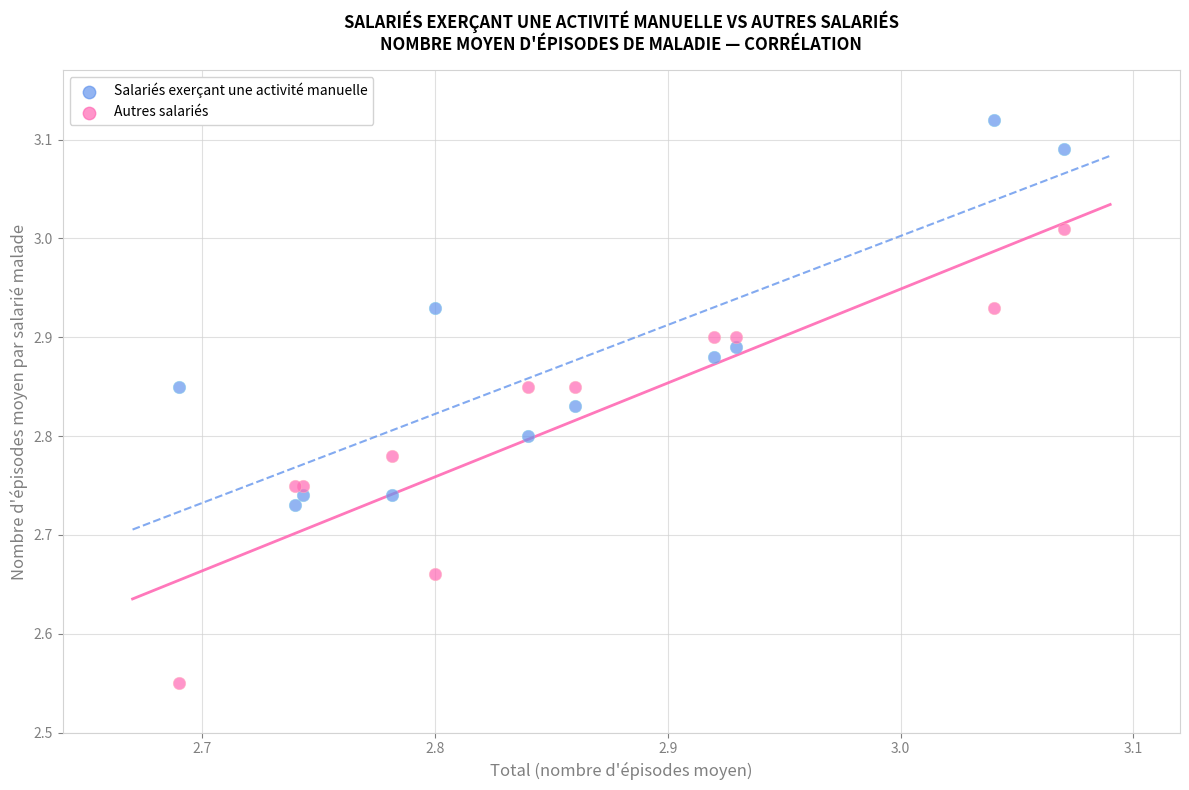

Which series has the widest spread of Y values?

Autres salariés